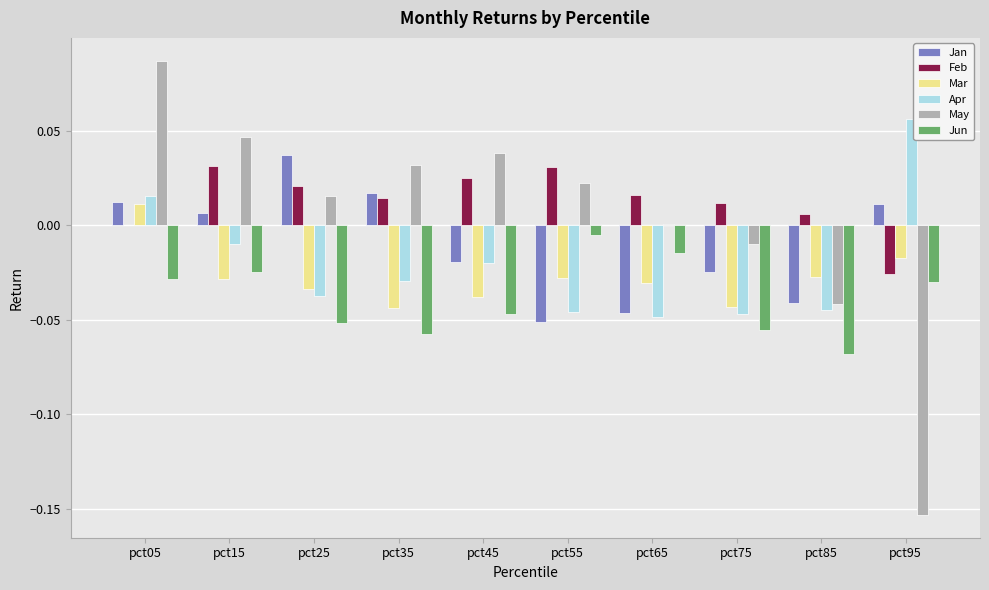

The value of Mar at pct15 is -0.0. True or false?

True